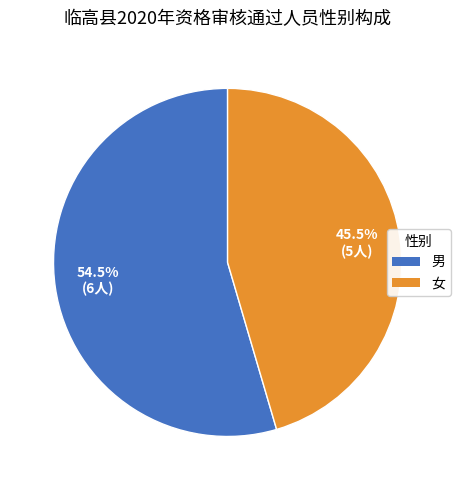

To the nearest percent, what is the difference between the 男 and 女 slice percentages?

9%